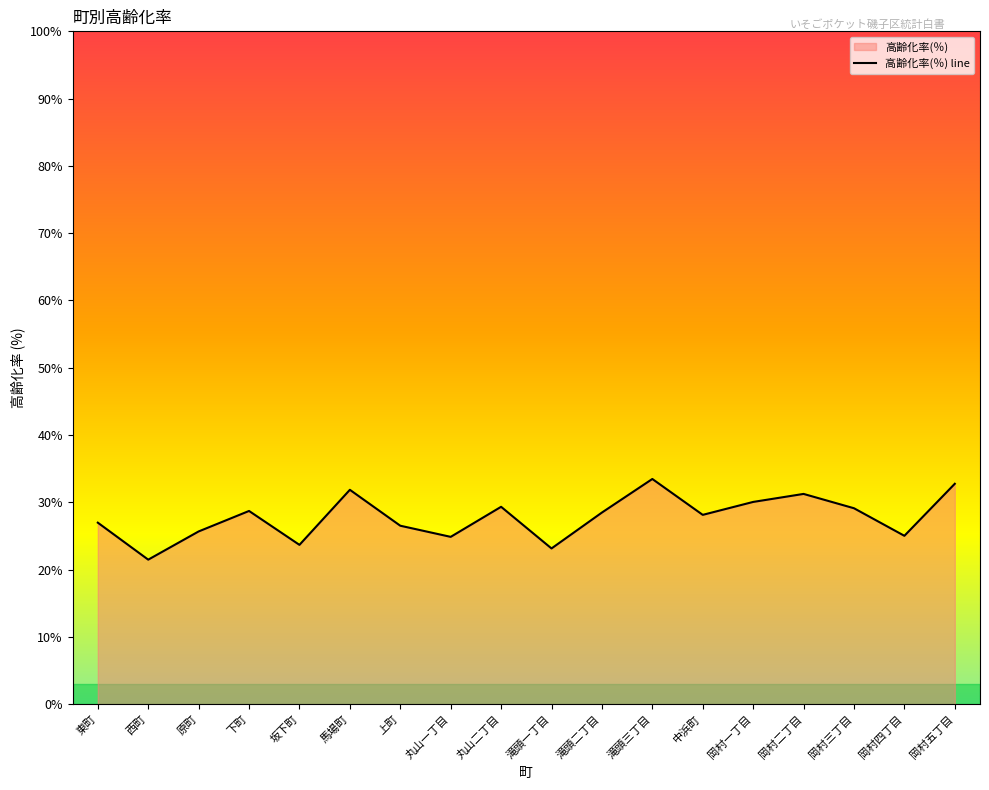

Rank the categories by value from highest to lowest.

滝頭三丁目, 岡村五丁目, 馬場町, 岡村二丁目, 岡村一丁目, 丸山二丁目, 岡村三丁目, 下町, 滝頭二丁目, 中浜町, 東町, 上町, 原町, 岡村四丁目, 丸山一丁目, 坂下町, 滝頭一丁目, 西町